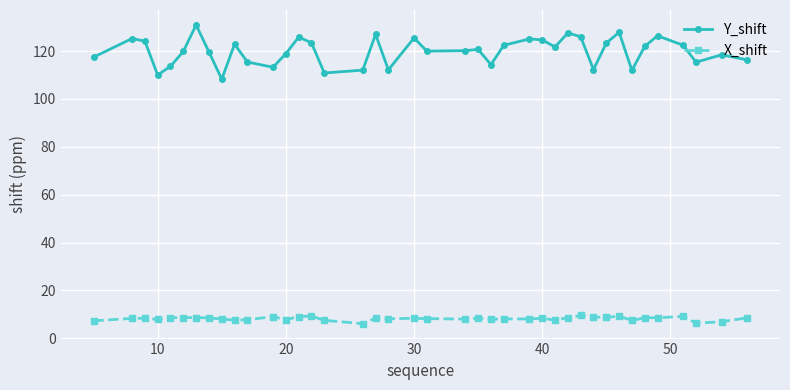

What is the maximum value for Y_shift?

130.9